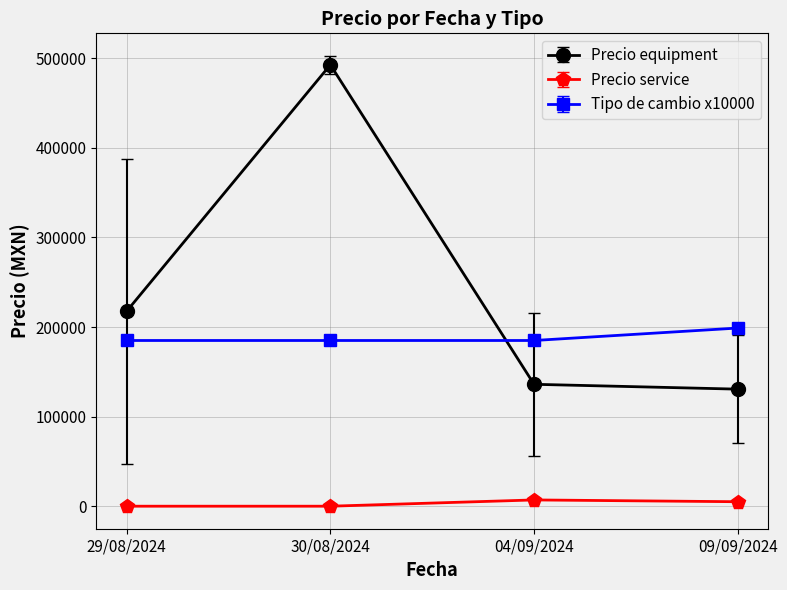

What is the sum of all Precio equipment values?

977219.1